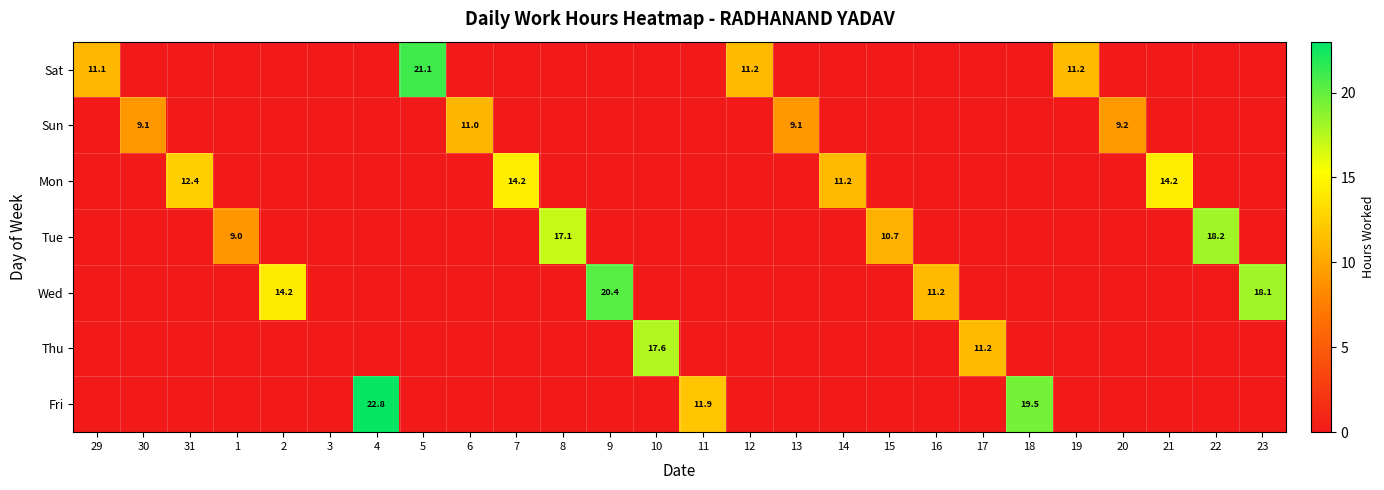

At how many categories does at least one series exceed 2?

25